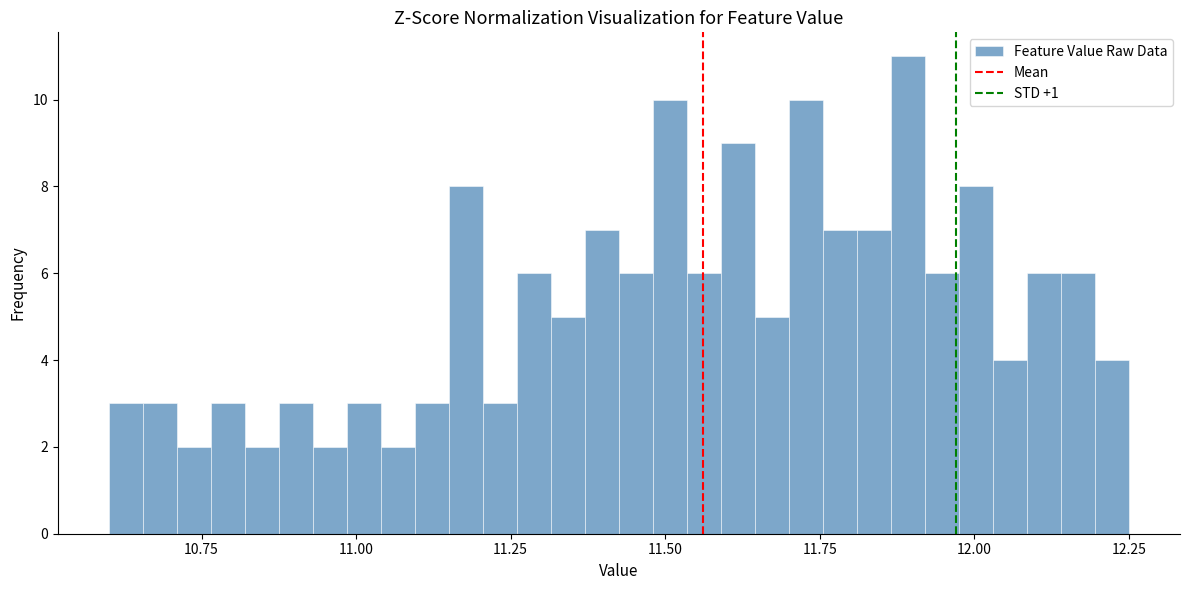

Read against the x-axis, roughly where is the centre of the tallest bar?

11.90